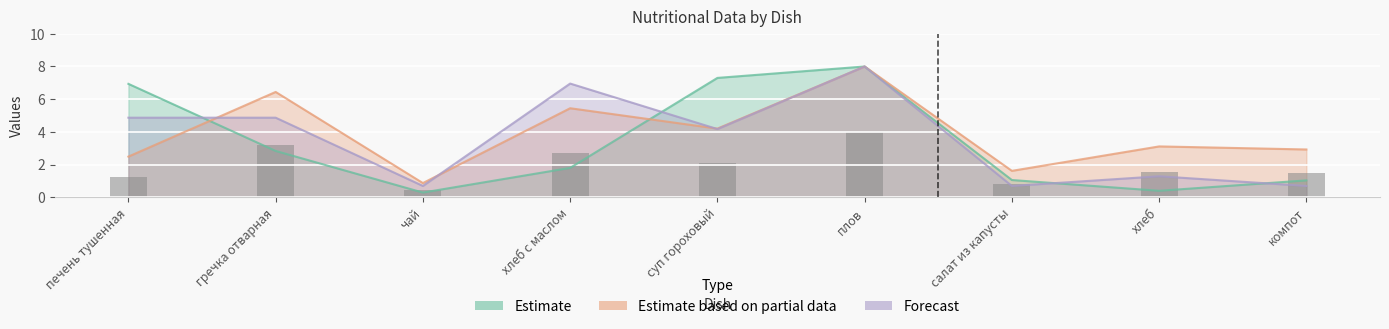

Reading left to right, list all the values displayed in this chart.

Estimate: 6.9	2.8	0.3	1.8	7.3	8.0	1.1	0.4	1.0
Estimate based on partial data: 2.5	6.4	0.9	5.4	4.2	8.0	1.6	3.1	2.9
Forecast: 4.9	4.9	0.7	7.0	4.2	8.0	0.7	1.3	0.7